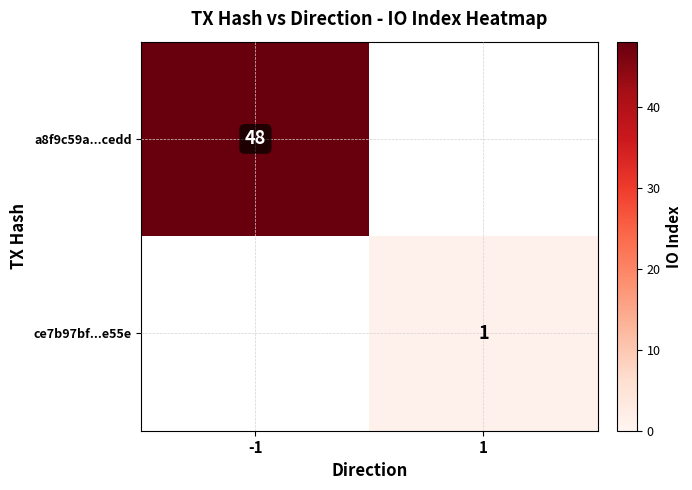

Is it true that ce7b97bf...e55e equals 1 at 1?

True